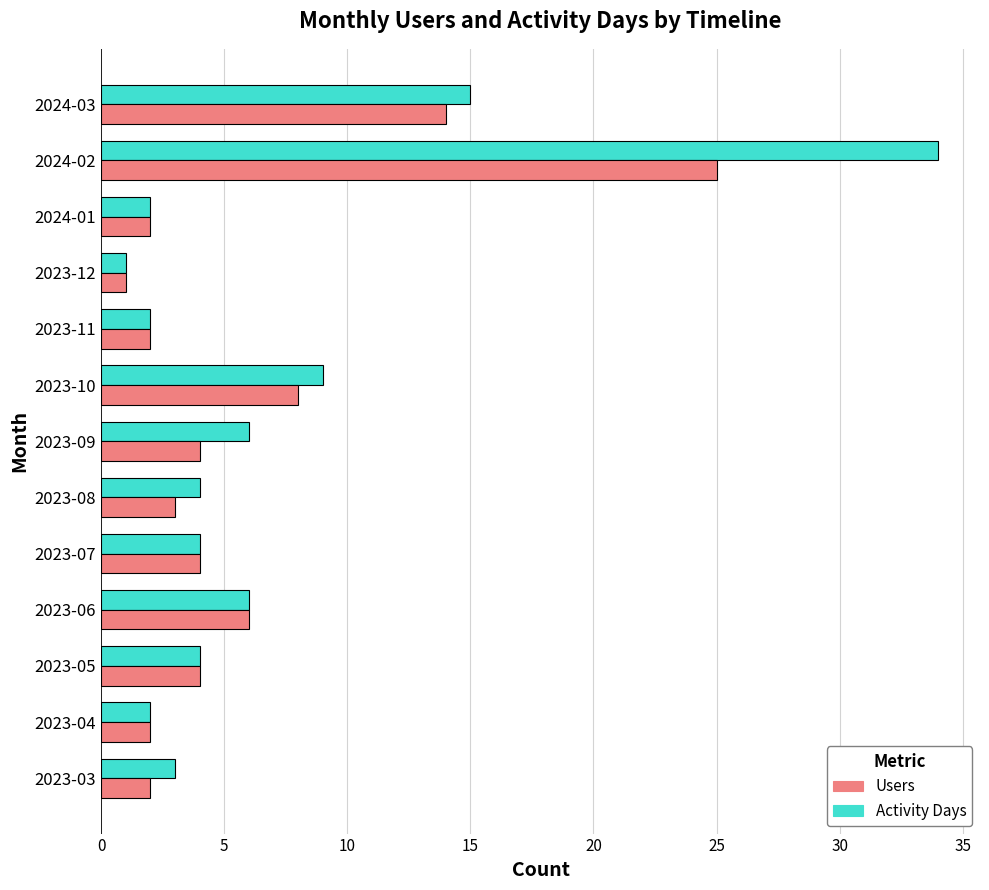

How many values in the Users series are below 4?

6